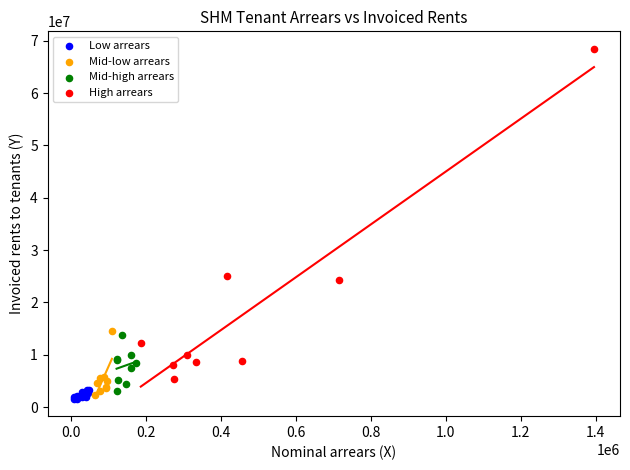

Which series has the largest Y range (max minus min)?

High arrears